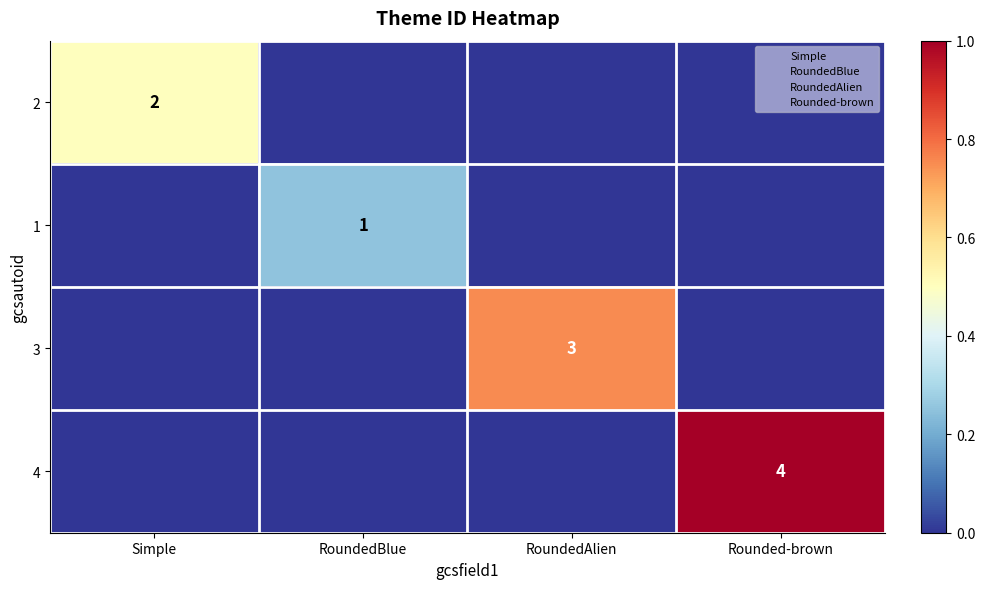

Which series has the largest range (max minus min)?

4